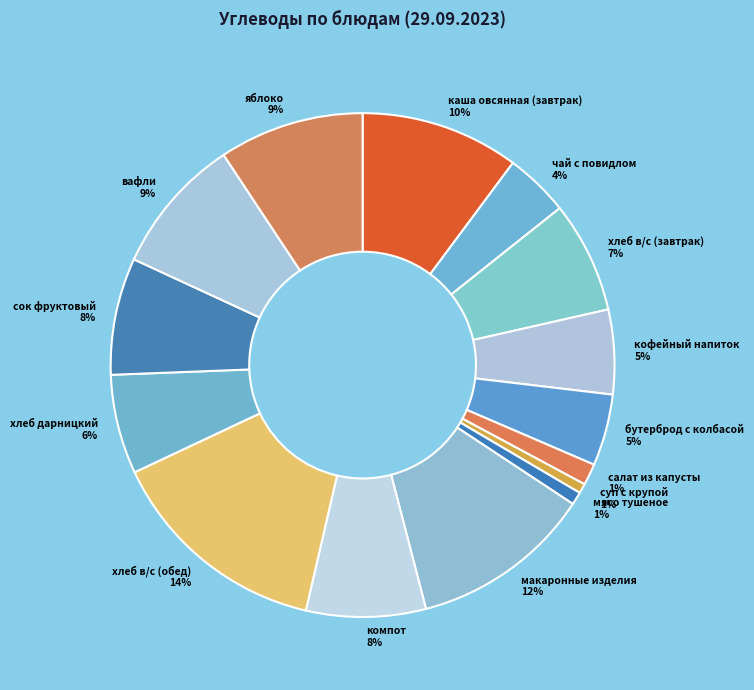

To the nearest percent, what is the average slice percentage?

7%